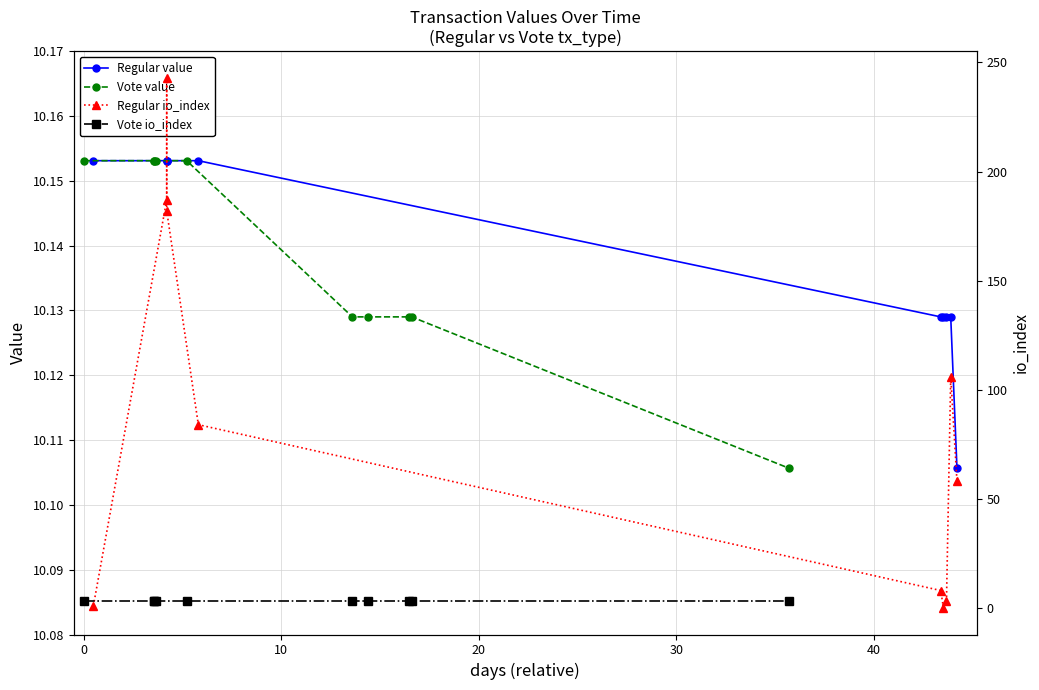

What is the maximum value shown in the chart?

243.0